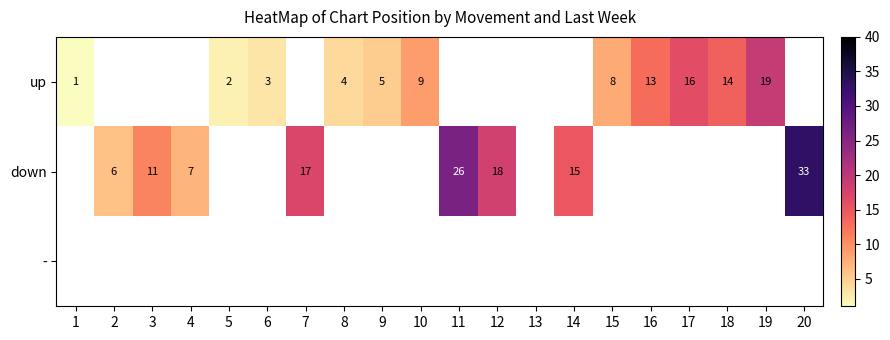

The down series shows 4 at 4. True or false?

False